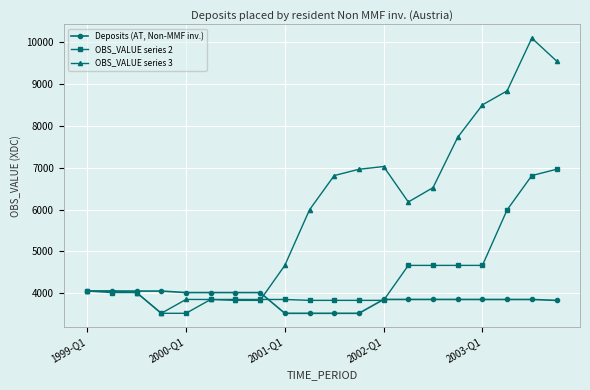

Which series has the widest spread of values?

OBS_VALUE series 3